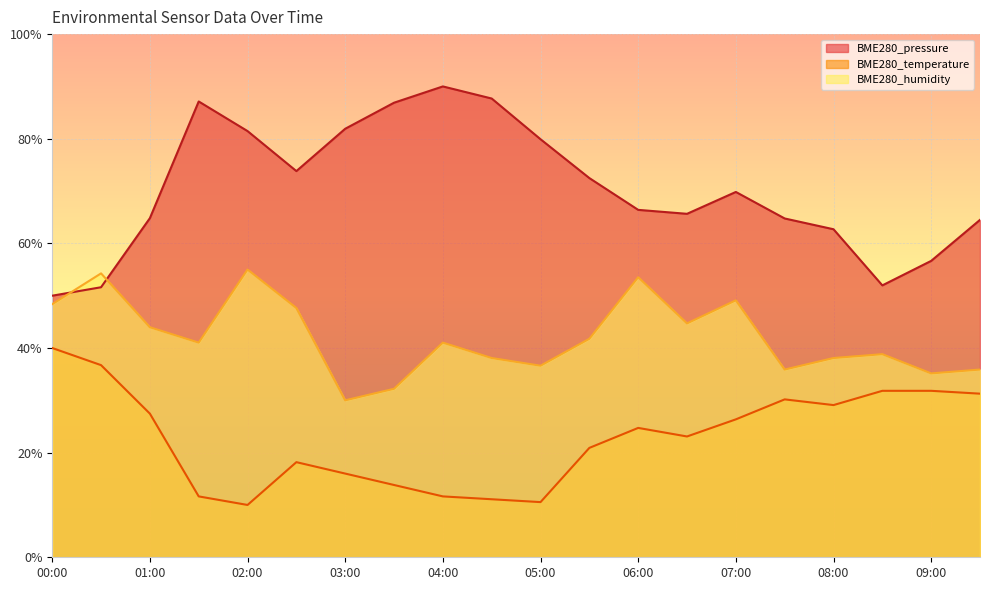

How many intersections are there between BME280_humidity and BME280_pressure?

2